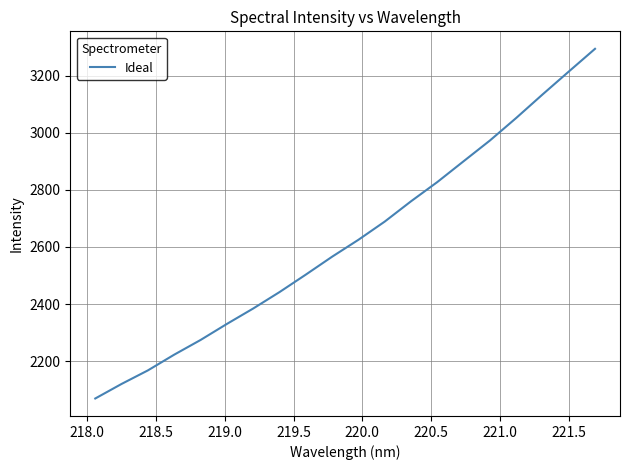

What is the smallest value displayed?

2069.7